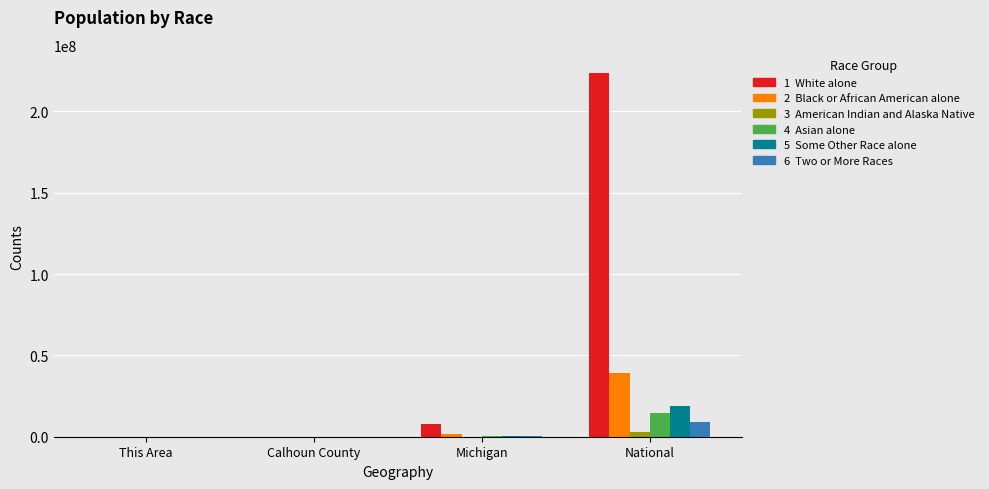

Are the bars horizontal?

No